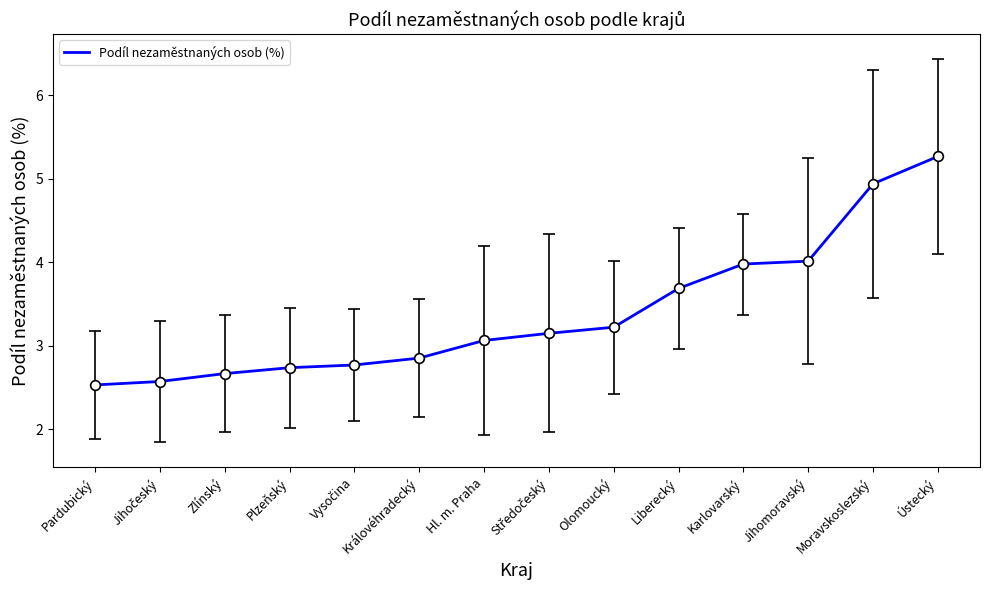

What is the approximate value at Pardubický?

2.5